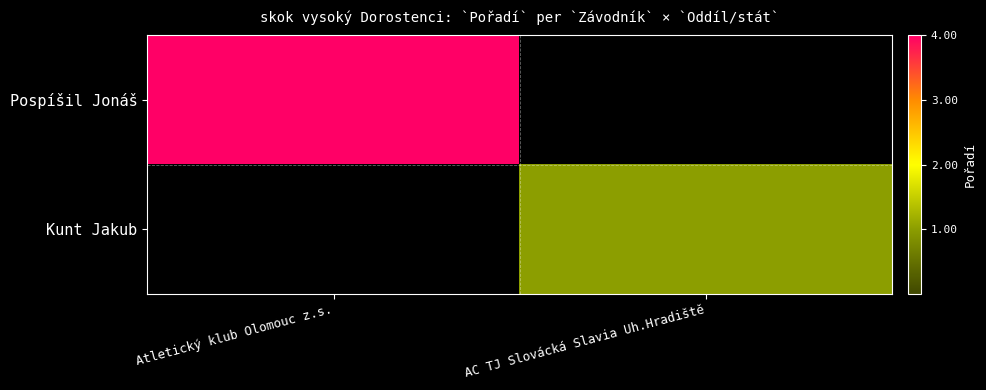

How many series are shown in this chart?

2